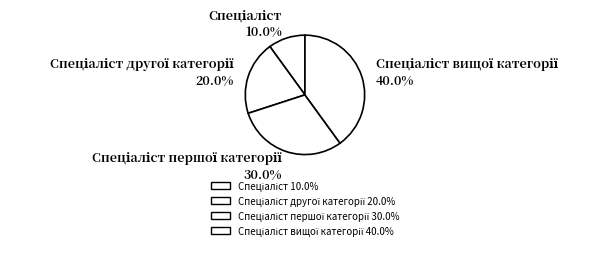

Is there a majority slice in this chart?

No